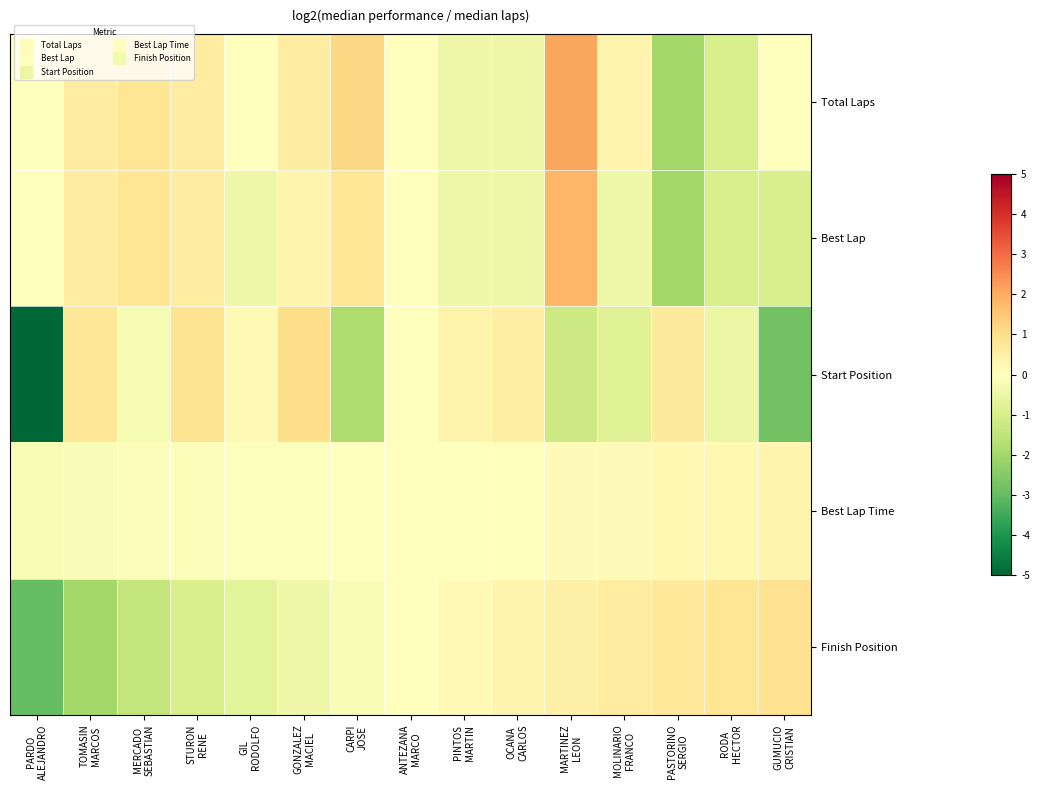

Which label corresponds to the smallest value in the chart?

PARDO
ALEJANDRO